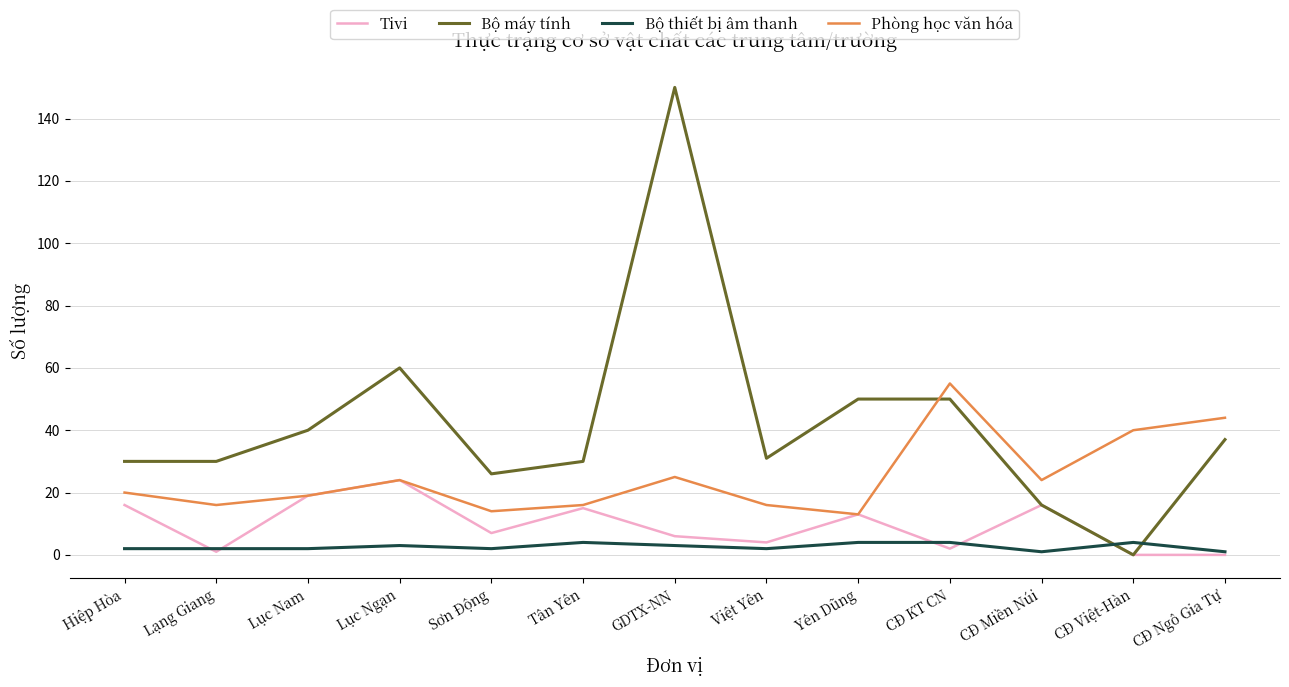

True or false: Phòng học văn hóa has a value of 16 at Tân Yên.

True